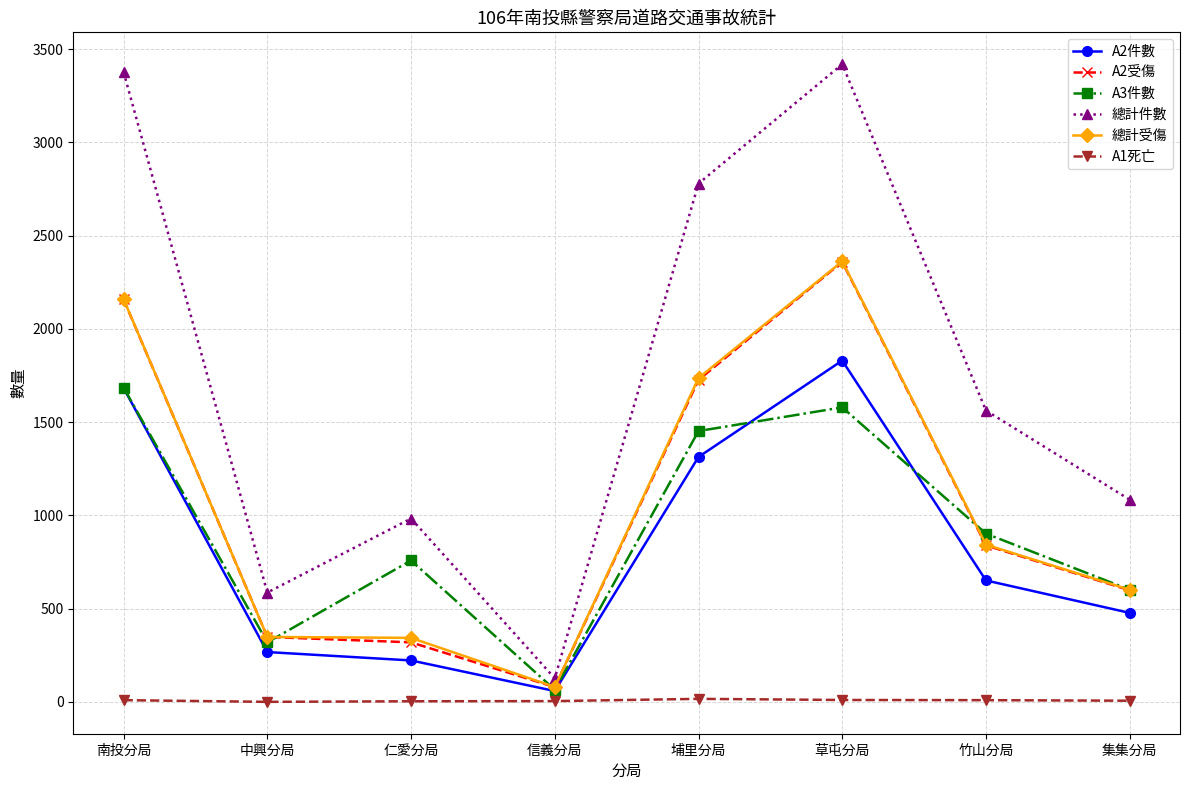

At which label does A2受傷 reach its minimum?

信義分局